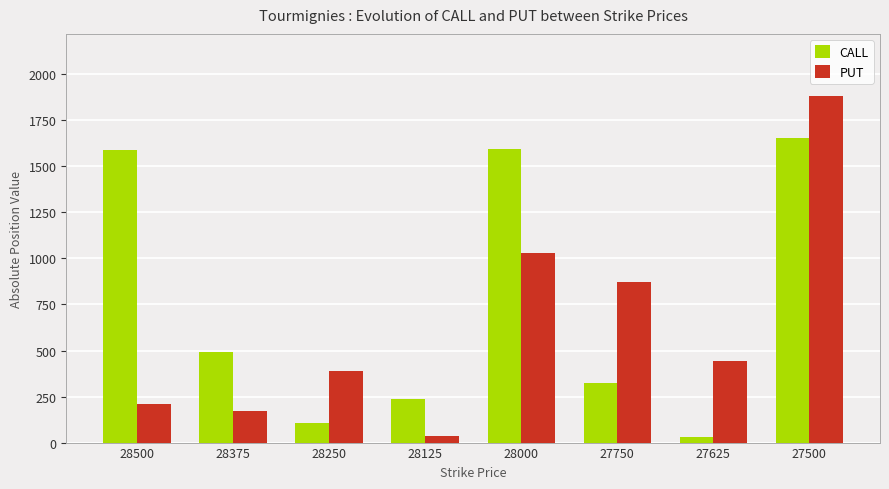

List the series in order of their peak value, highest first.

PUT, CALL